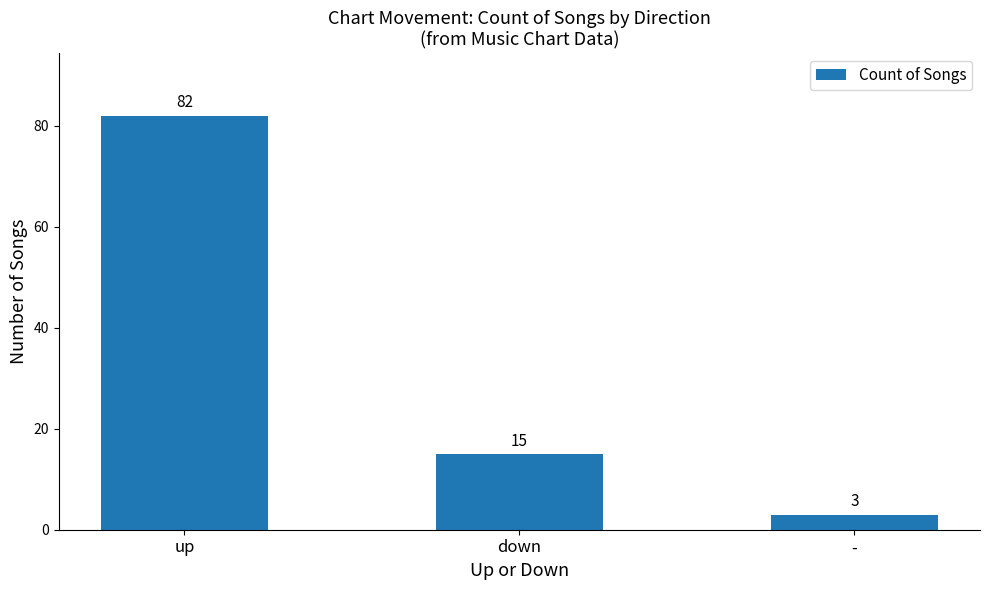

What is the change in value from down to -?

-12